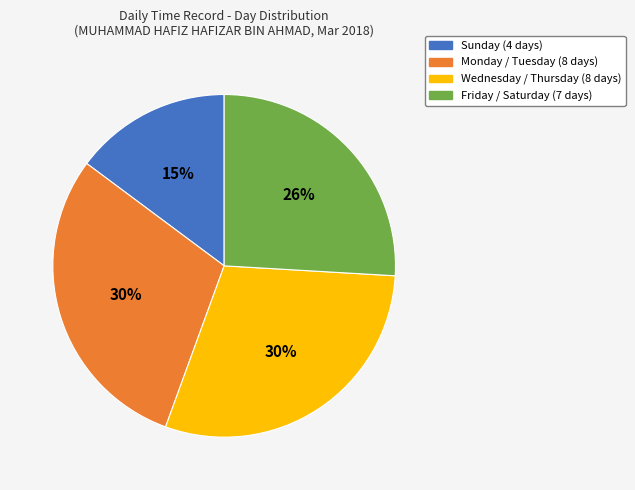

Is there any slice that represents more than half of the pie?

No